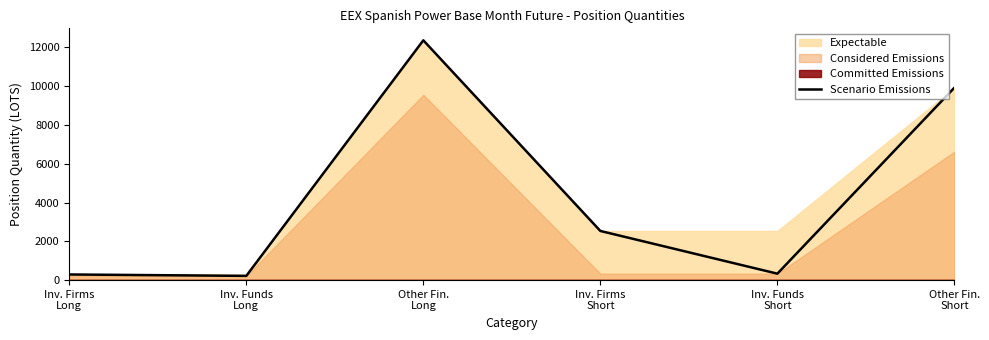

Reading left to right, what are all the values shown in this chart?

Inv. Firms
Long=291.0	Inv. Funds
Long=219.0	Other Fin.
Long=12361.9	Inv. Firms
Short=2534.3	Inv. Funds
Short=332.6	Other Fin.
Short=9919.0